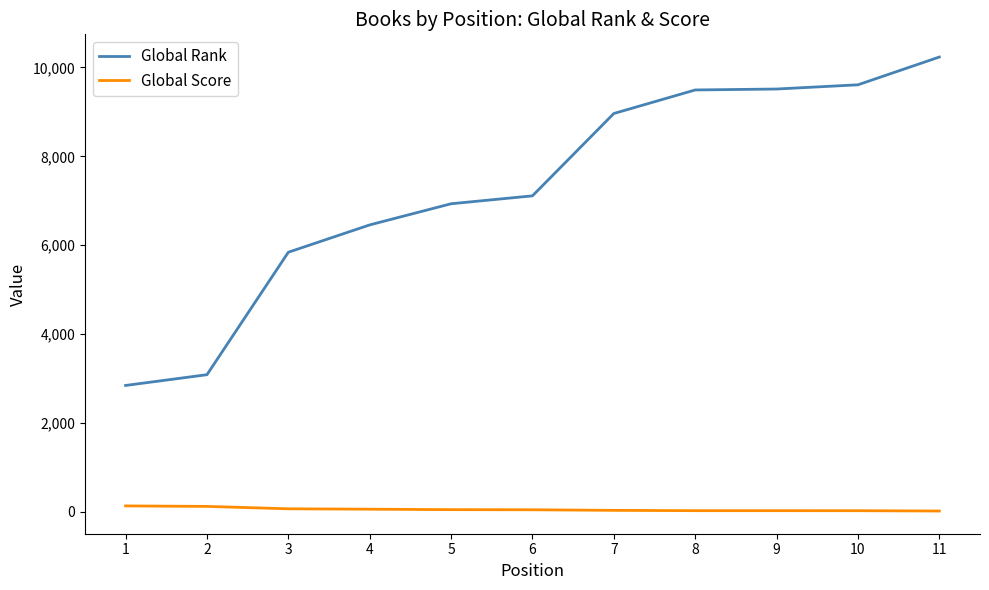

Which series has the widest spread of values?

Global Rank